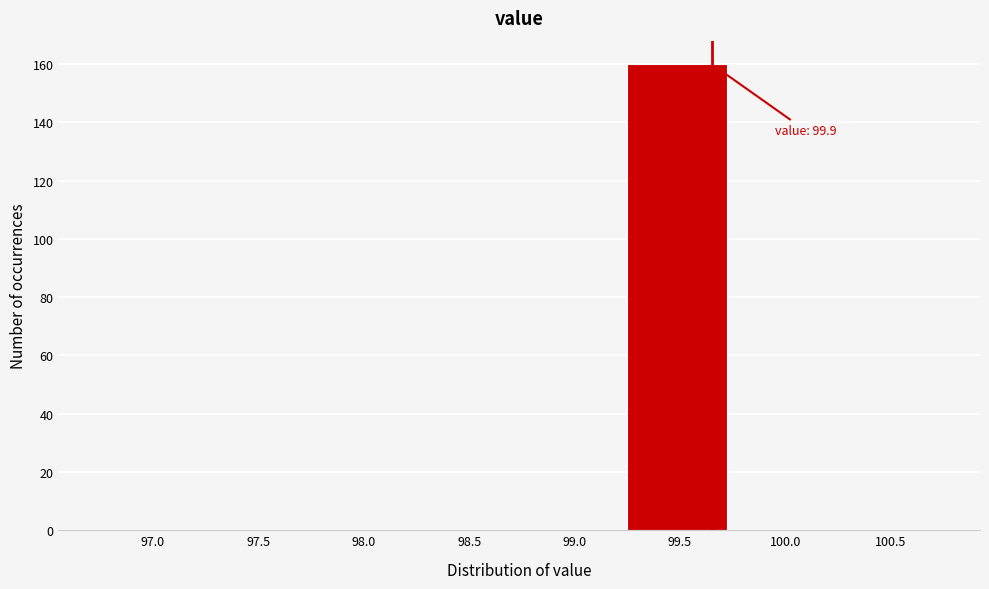

Reading left to right, list all the values displayed in this chart.

97.0=0	97.5=0	98.0=0	98.5=0	99.0=0	99.5=160	100.0=0	100.5=0